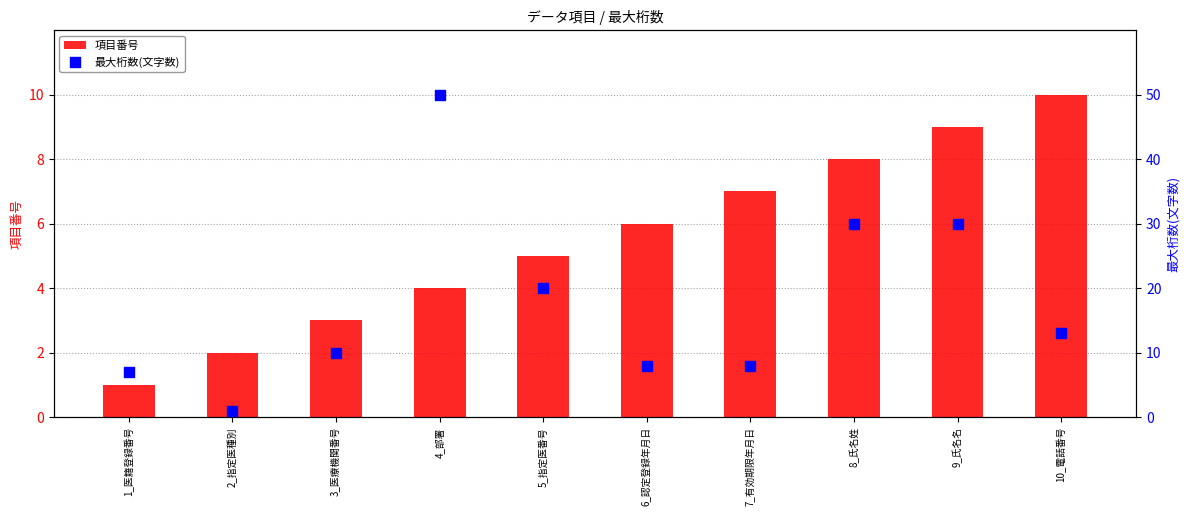

Which series reaches the minimum Y coordinate?

項目番号